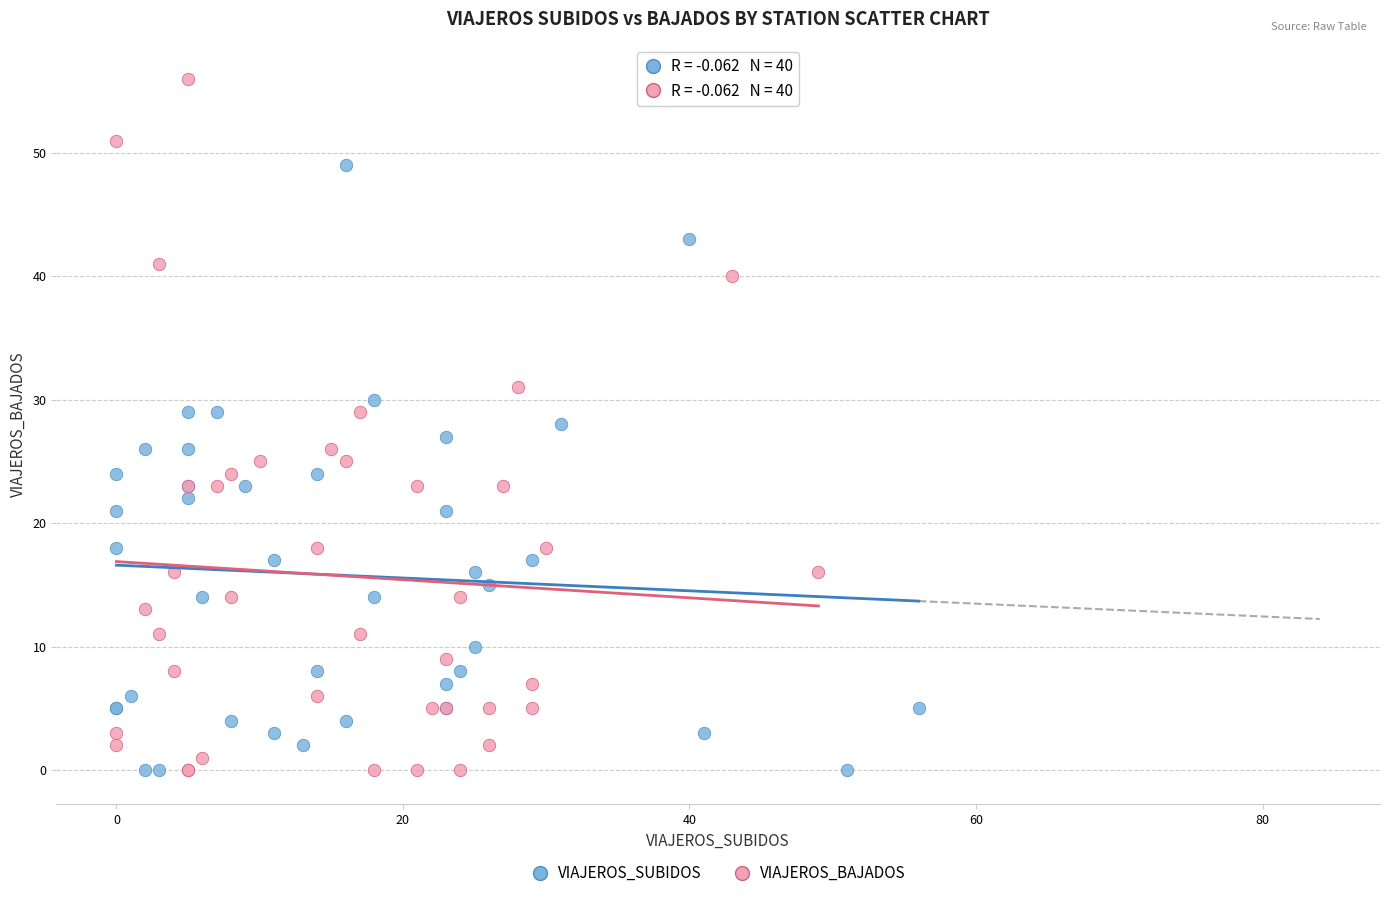

Which series contains the highest Y value?

VIAJEROS_BAJADOS